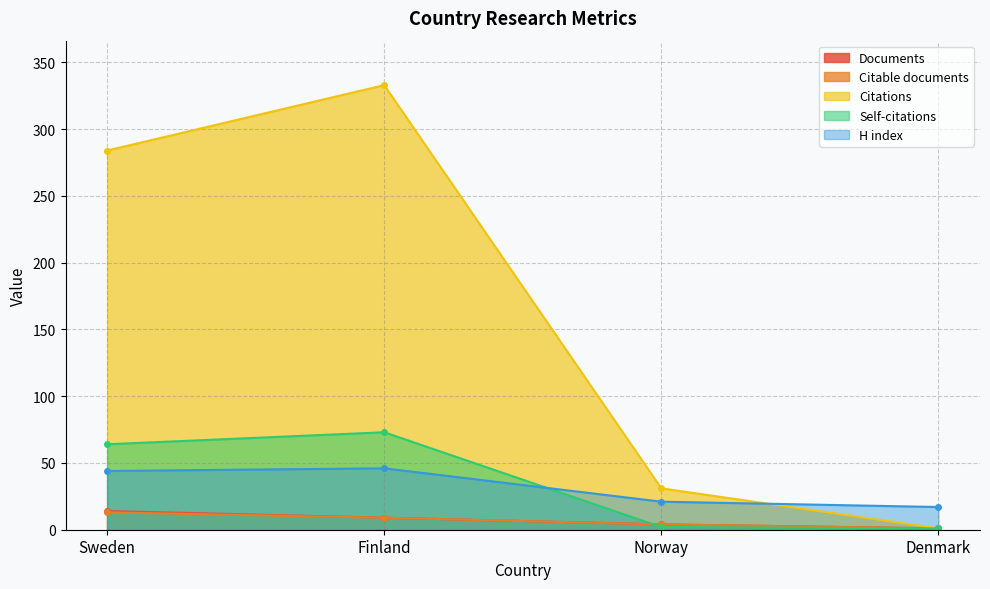

What position from the right is Sweden?

4